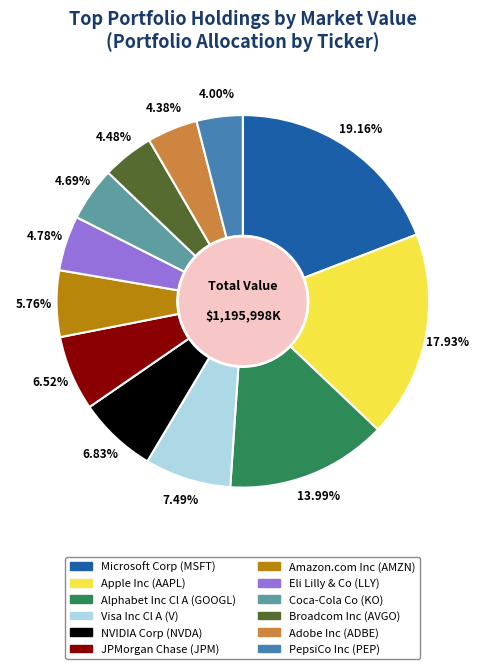

How many slices are in this pie chart?

12